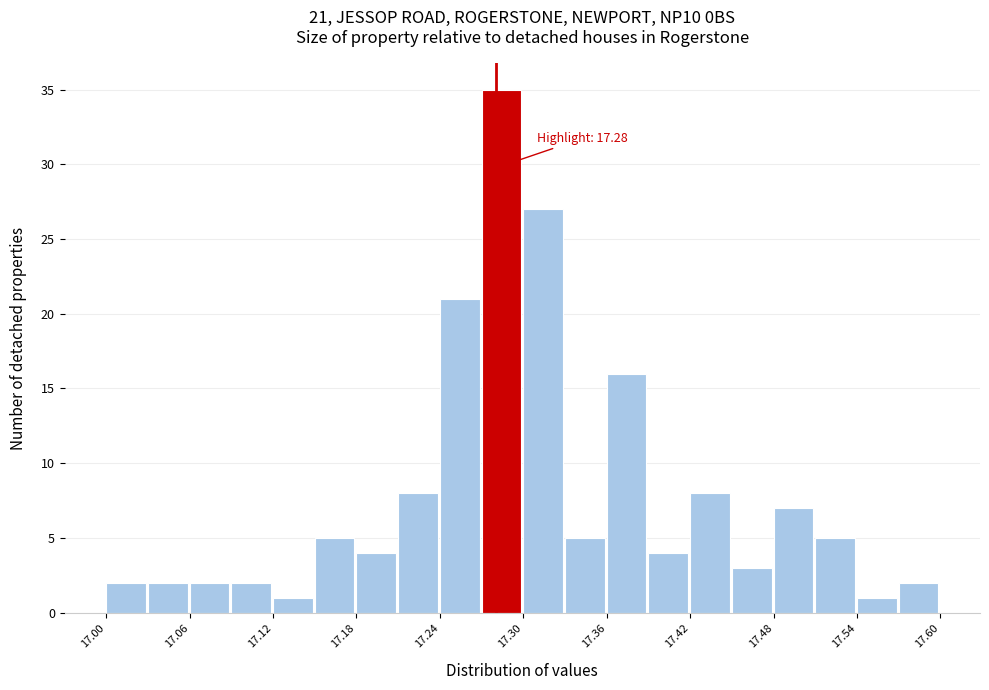

Around what value on the x-axis is the tallest bar? Give the approximate position of its centre, as read against the axis.

17.28